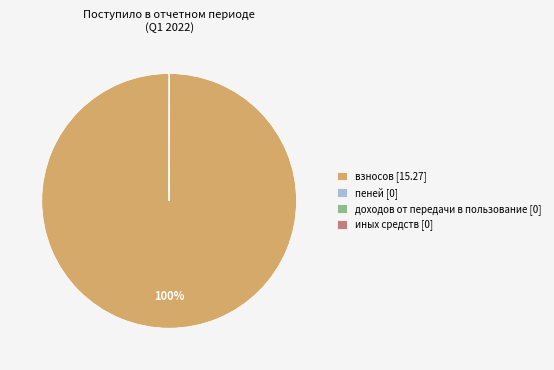

To the nearest percent, what is the average slice percentage?

25%